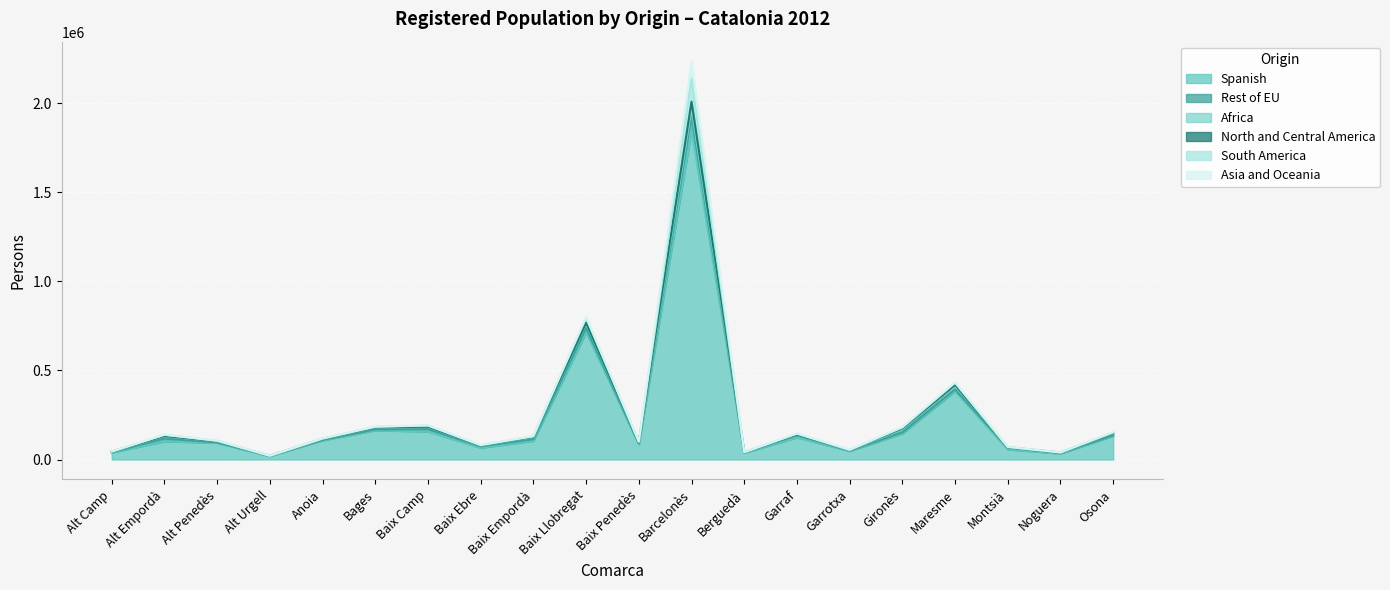

What is the difference between the highest and lowest values at Baix Camp?

155726